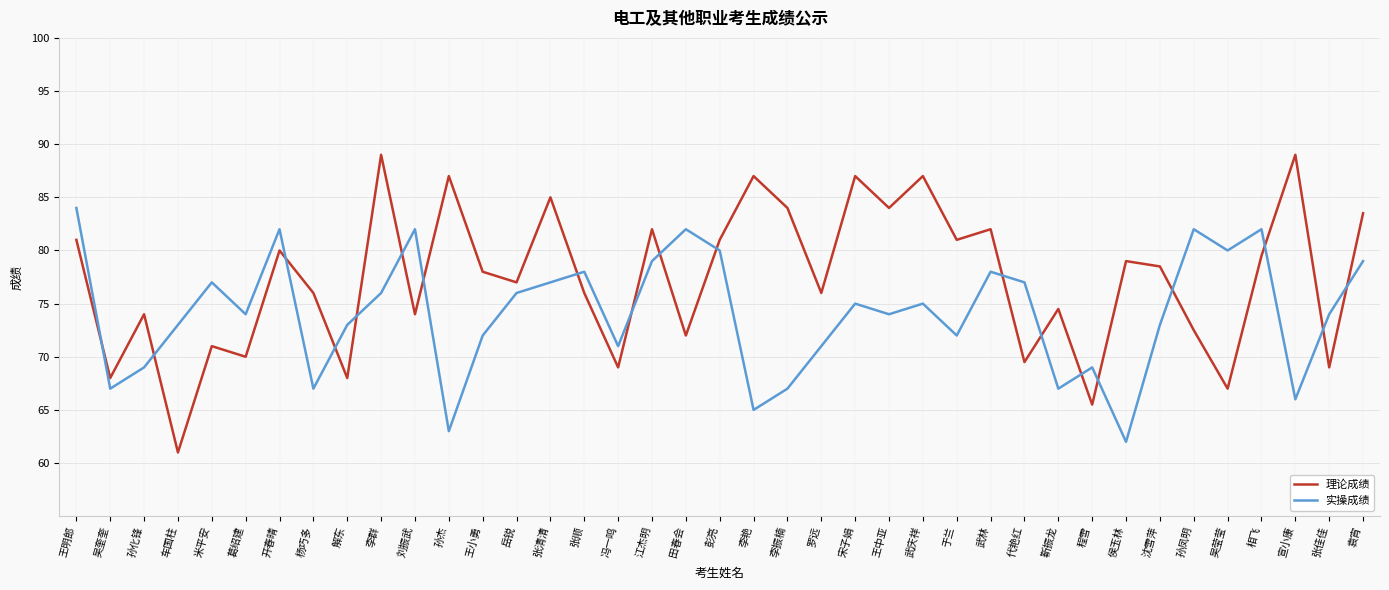

Which series has the widest spread of values?

理论成绩